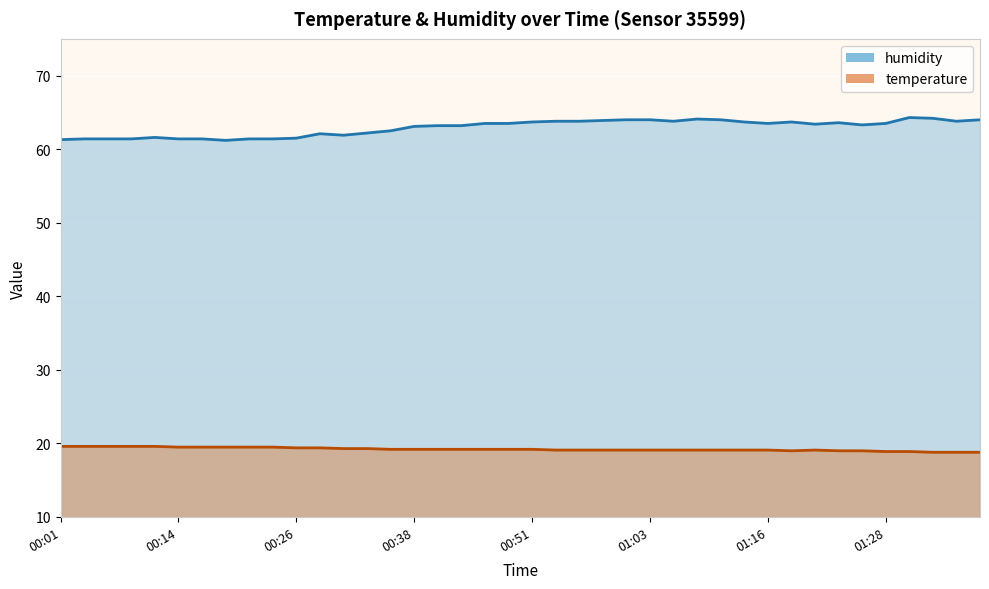

True or false: humidity and temperature cross at least once.

False